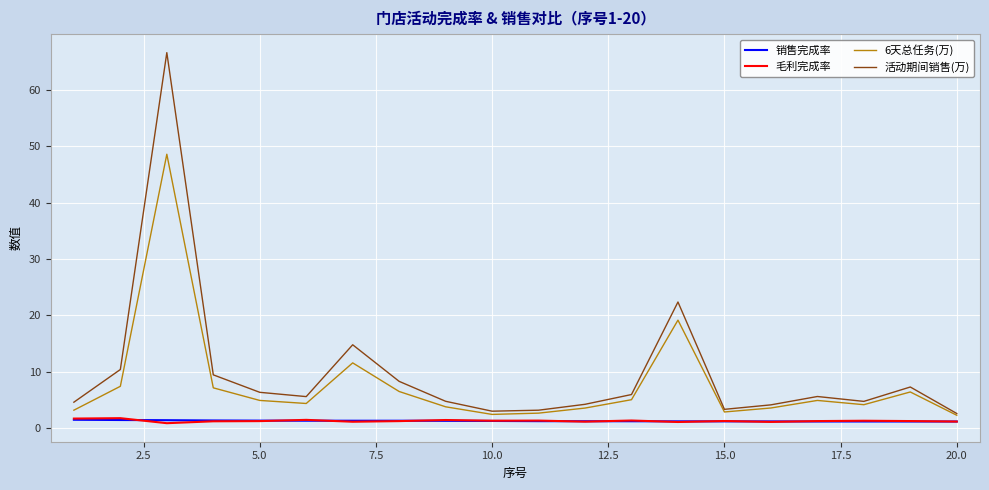

What is the maximum value for 毛利完成率?

1.7